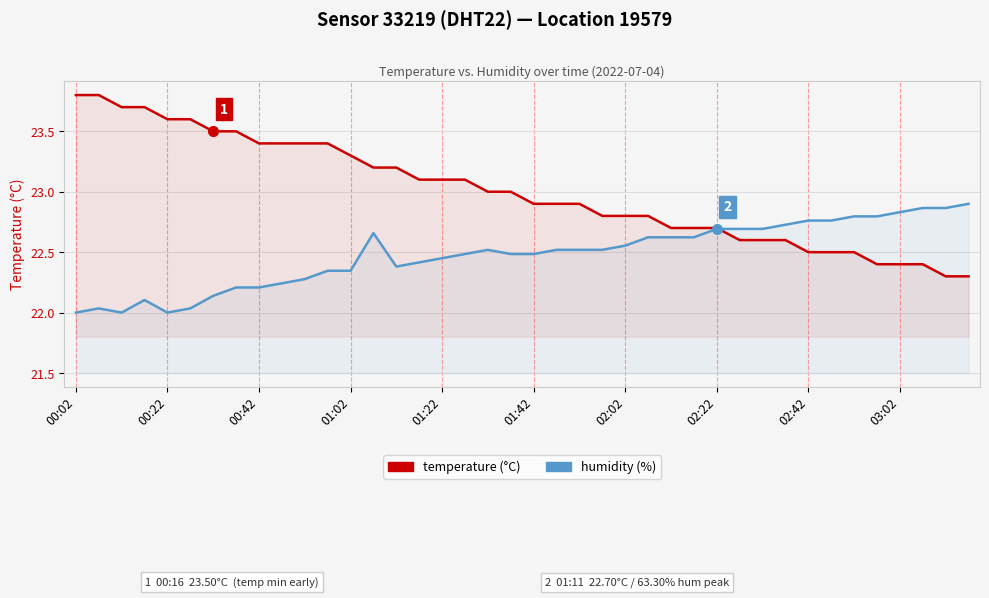

Which series has the largest range (max minus min)?

temperature